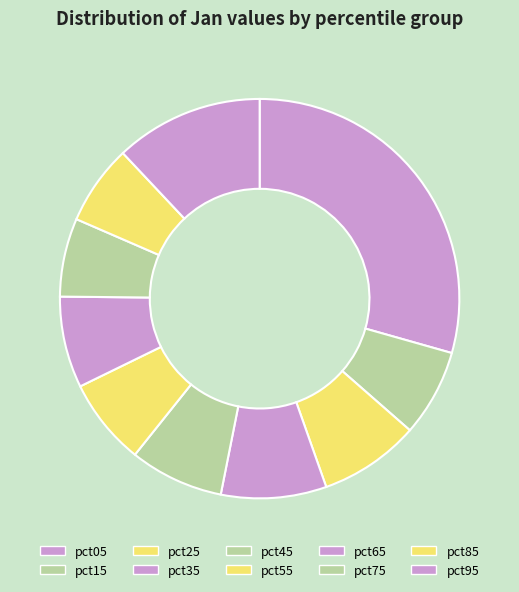

How many slices are in this pie chart?

10